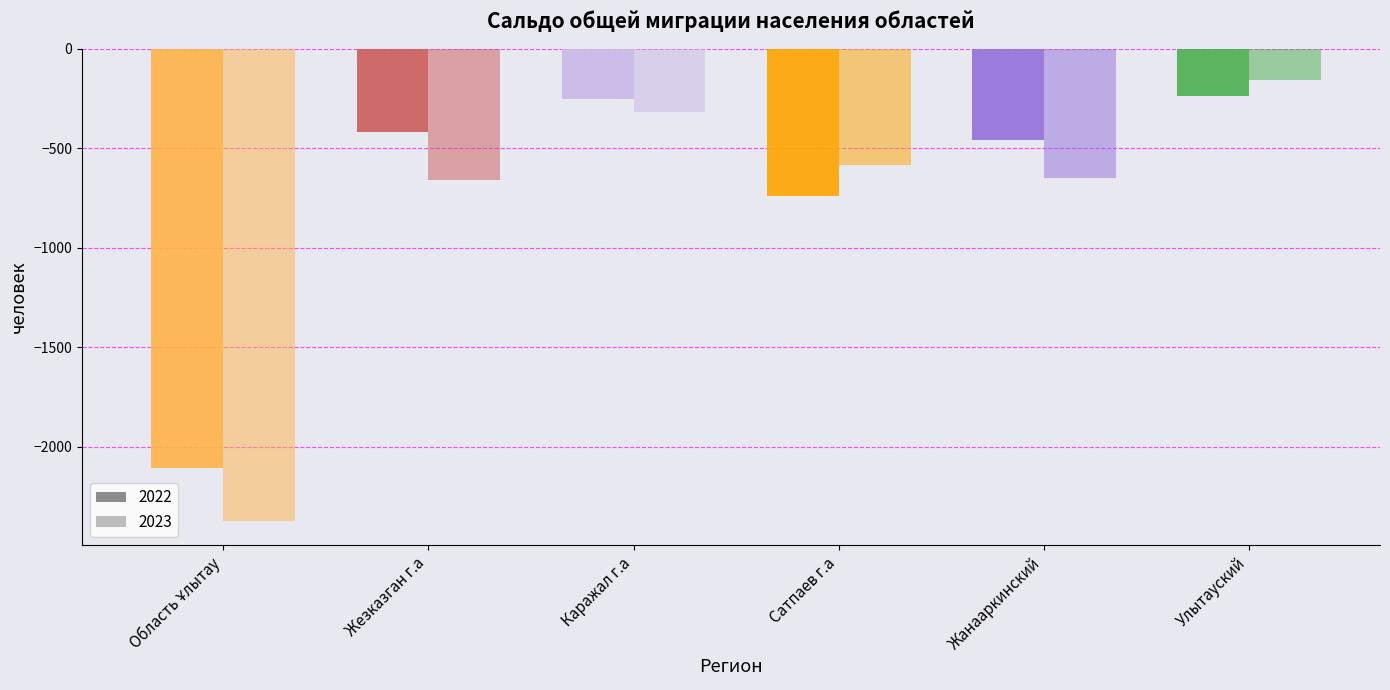

The value of 2022 at Сатпаев г.а is -1267. True or false?

False